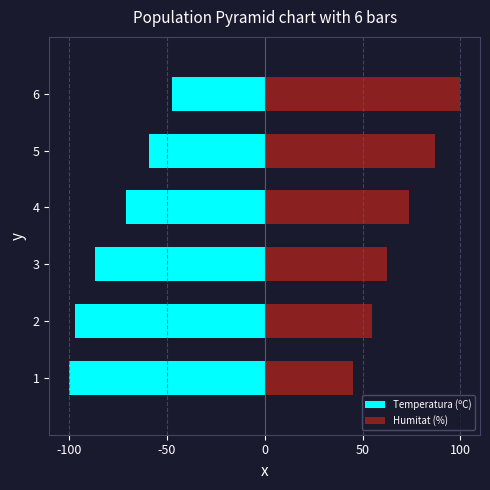

What are all the series names shown in the legend?

Temperatura (ºC), Humitat (%)